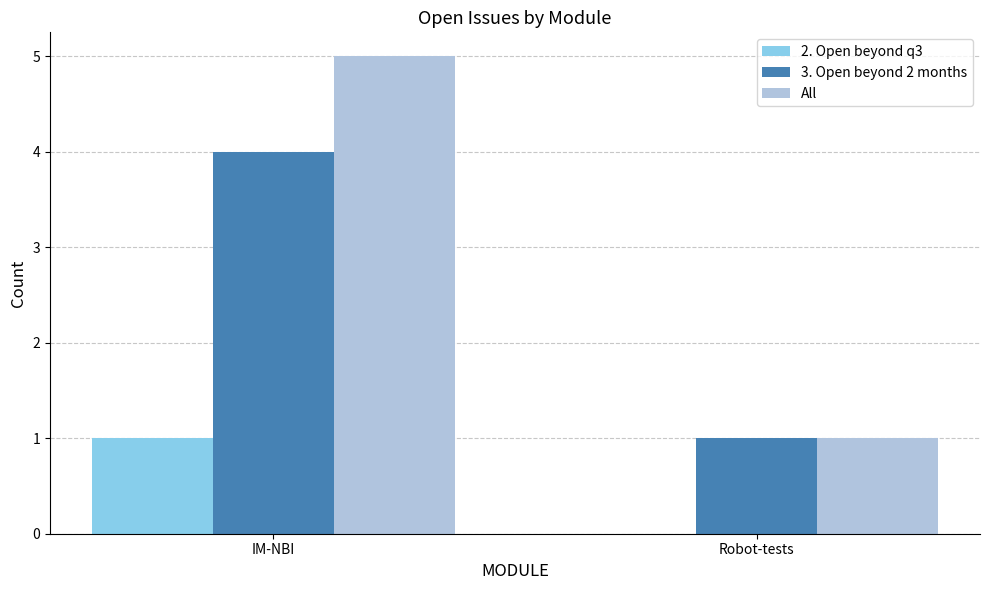

What is the sum of all 3. Open beyond 2 months values?

5